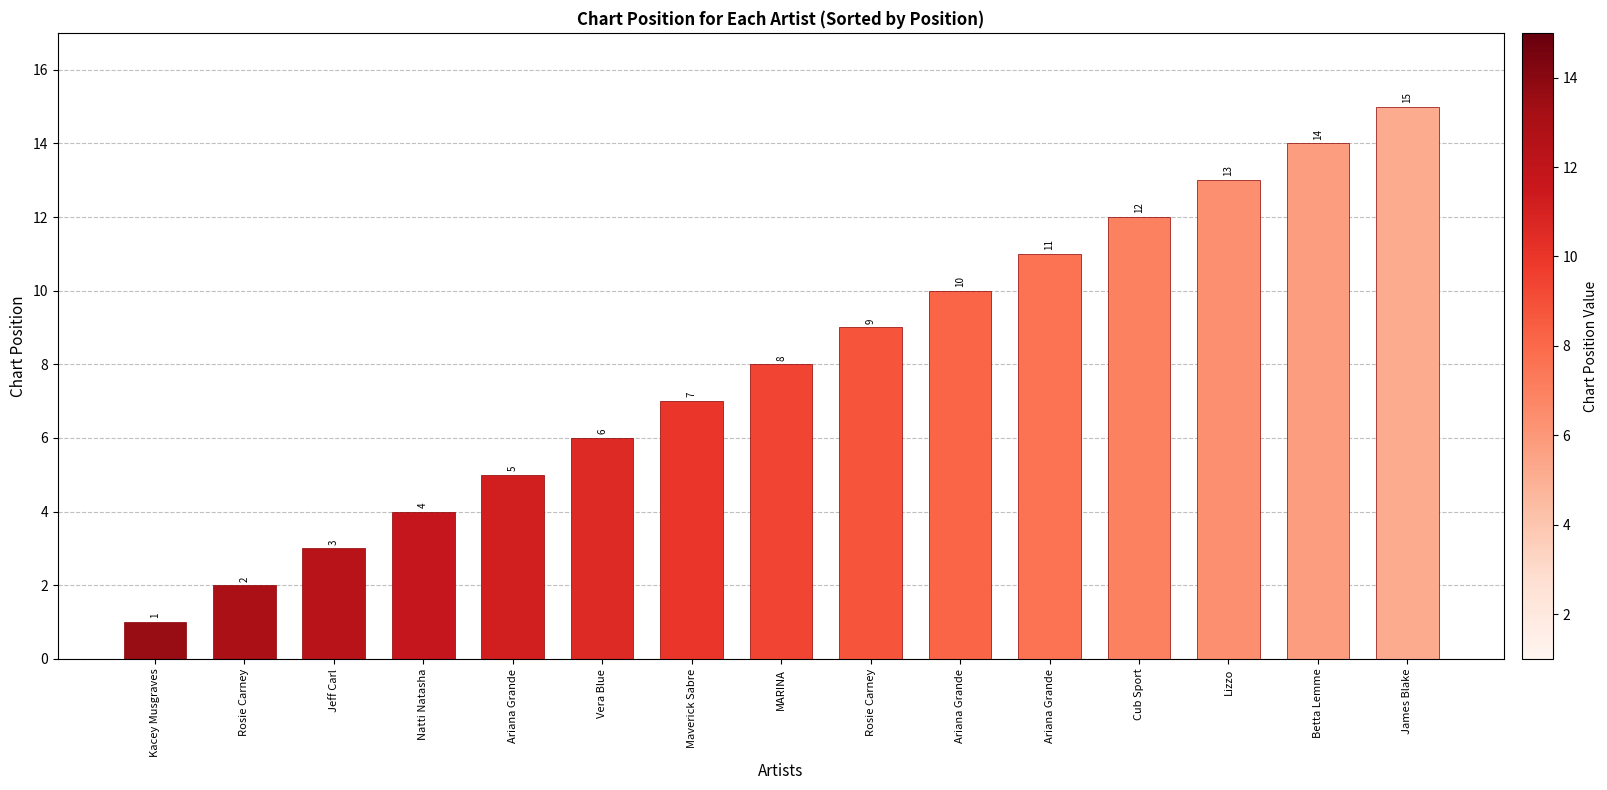

How many bars are there in total?

15